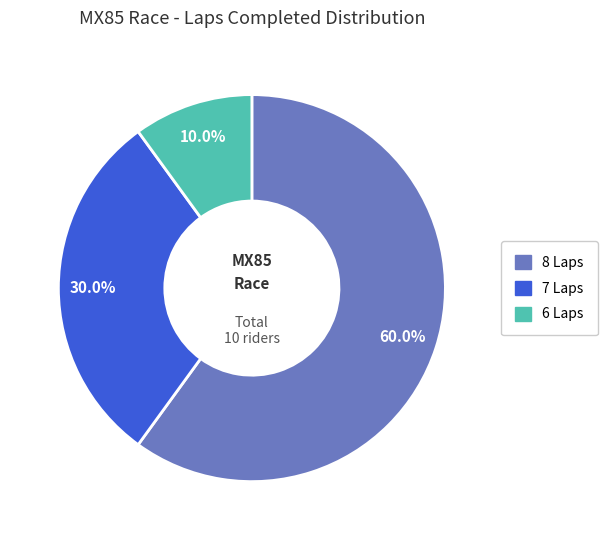

Is there a majority slice in this chart?

Yes